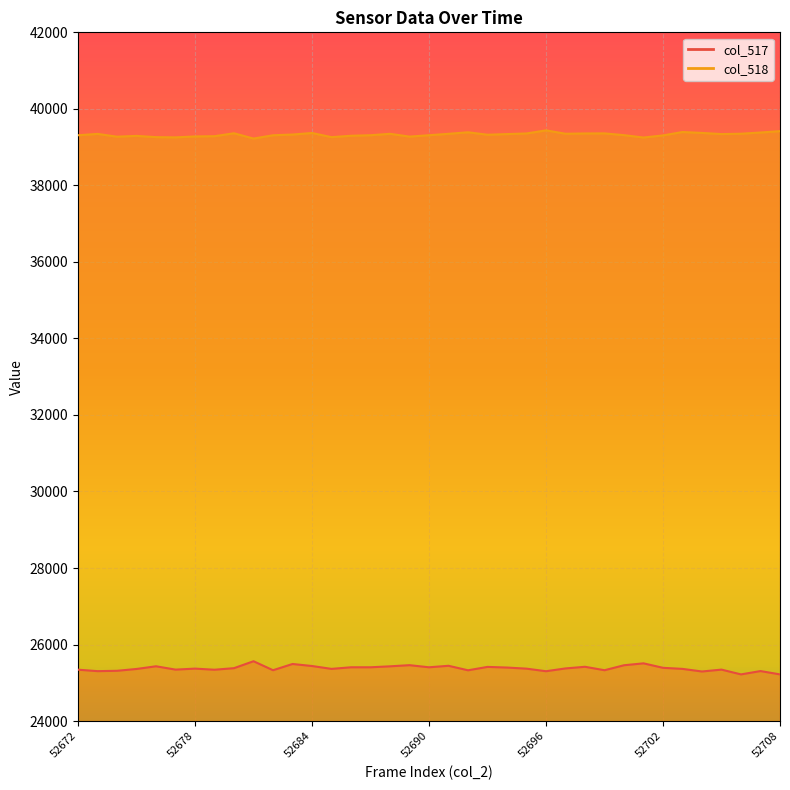

How many lines are shown in the chart?

2